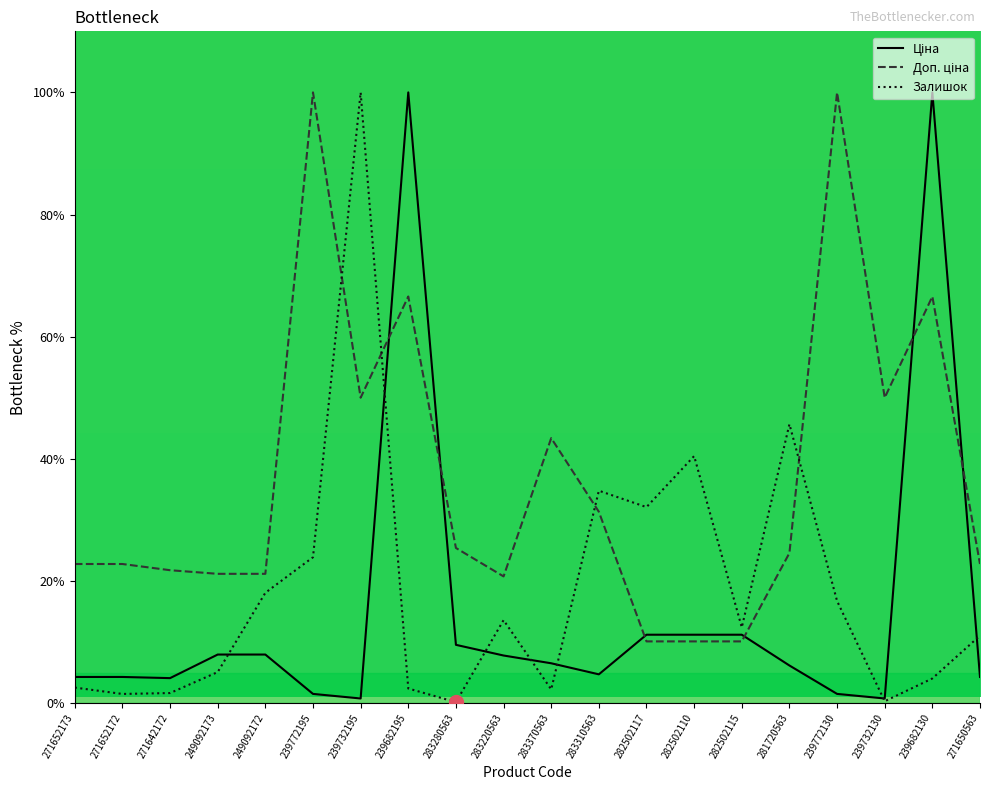

Between 249092173 and 281720563, which series saw the biggest shift?

Залишок